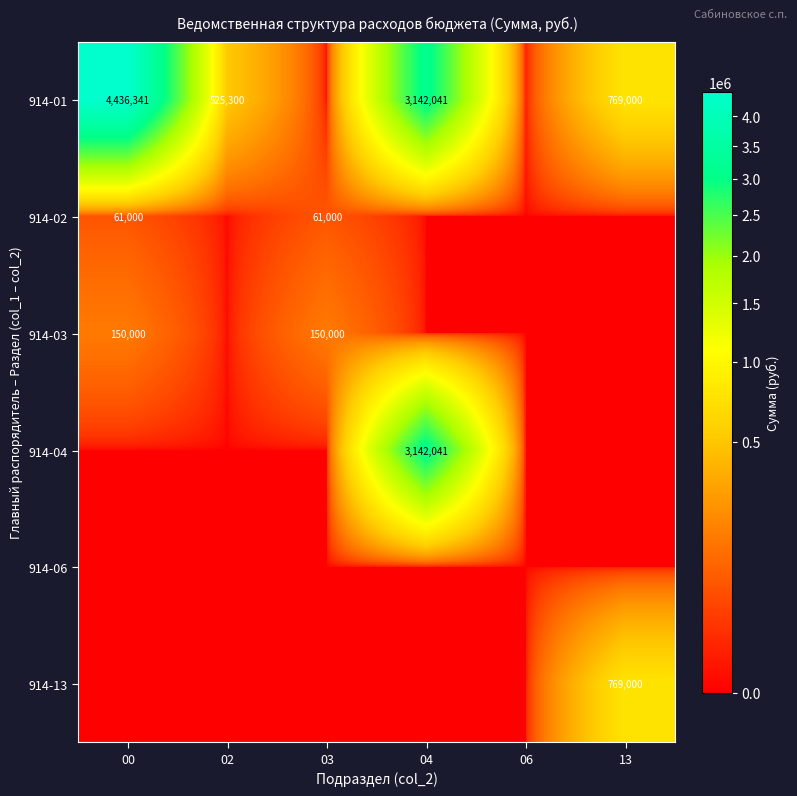

True or false: 914-03 has a value of 150000 at 03.

True